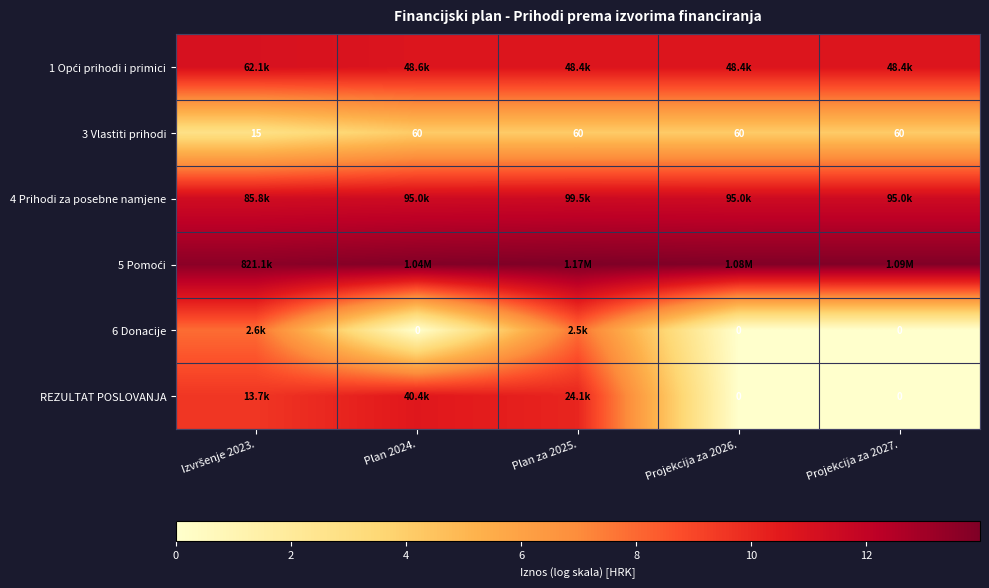

List the series in order of their peak value, lowest first.

3 Vlastiti prihodi, 6 Donacije, REZULTAT POSLOVANJA, 1 Opći prihodi i primici, 4 Prihodi za posebne namjene, 5 Pomoći